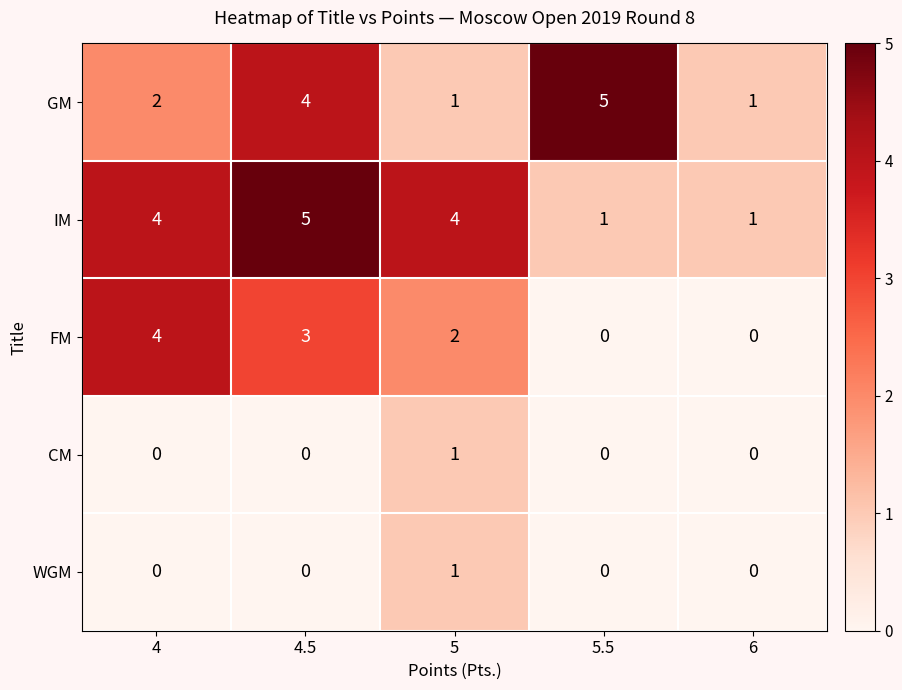

Reading left to right, list all the values displayed in this chart.

GM: 4=2	4.5=4	5=1	5.5=5	6=1
IM: 4=4	4.5=5	5=4	5.5=1	6=1
FM: 4=4	4.5=3	5=2	5.5=0	6=0
CM: 4=0	4.5=0	5=1	5.5=0	6=0
WGM: 4=0	4.5=0	5=1	5.5=0	6=0